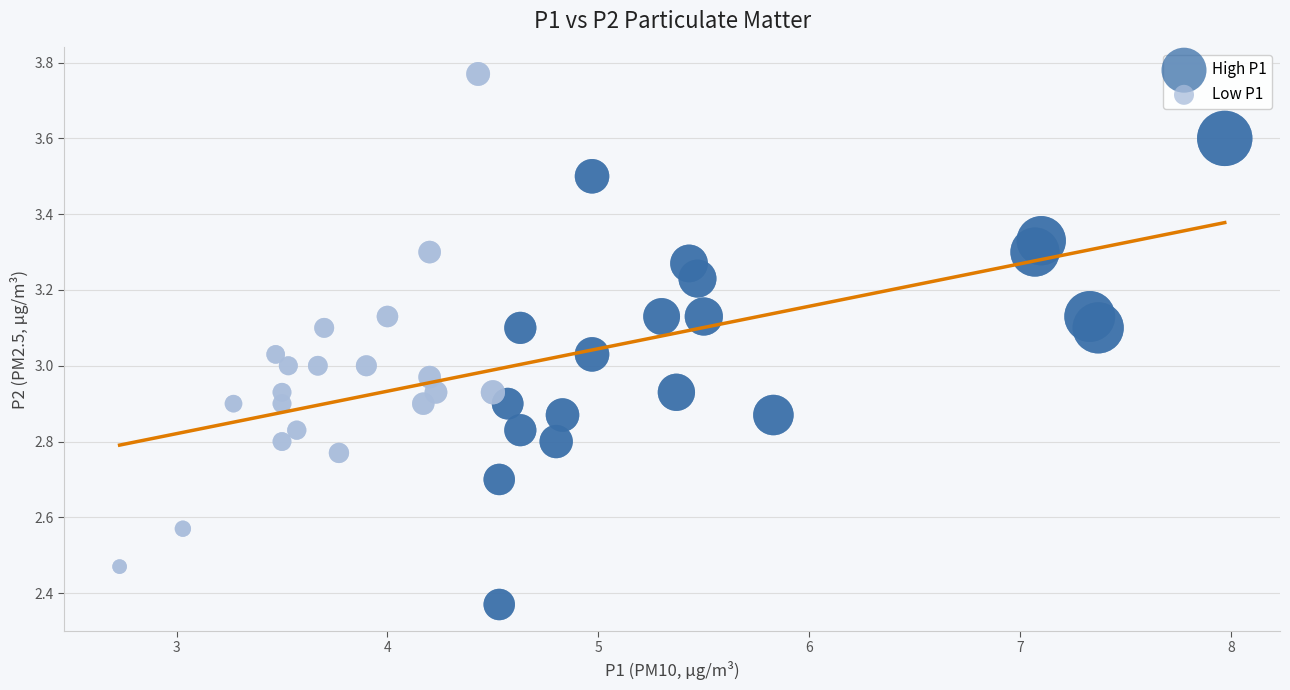

Which series reaches the maximum Y coordinate?

Low P1